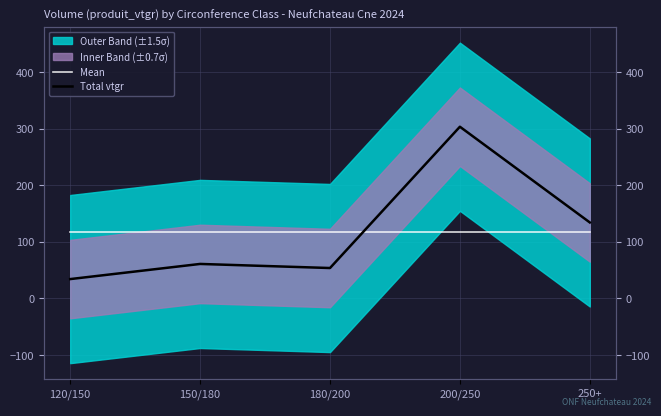

How many lines are shown in the chart?

2